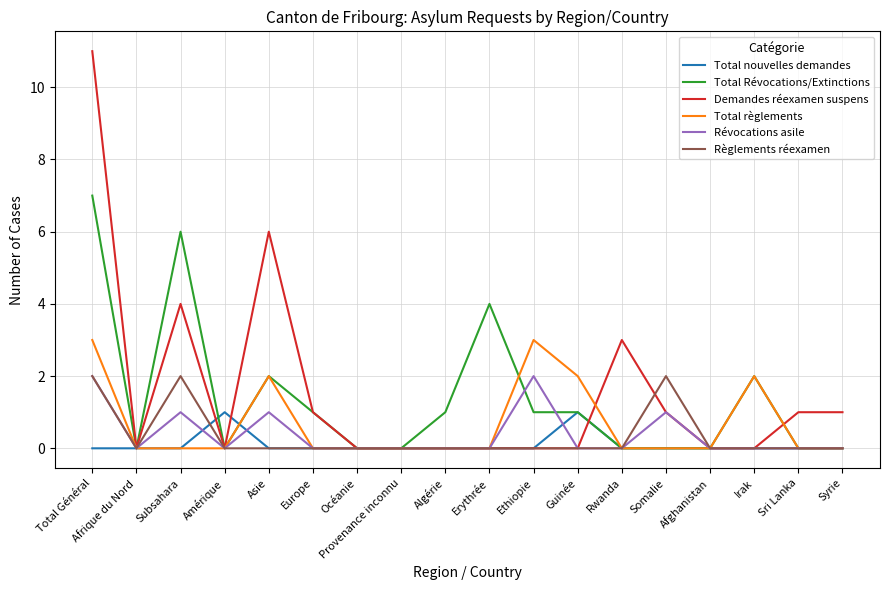

Is the value of Total règlements at Rwanda greater than the value of Règlements réexamen at Somalie?

No